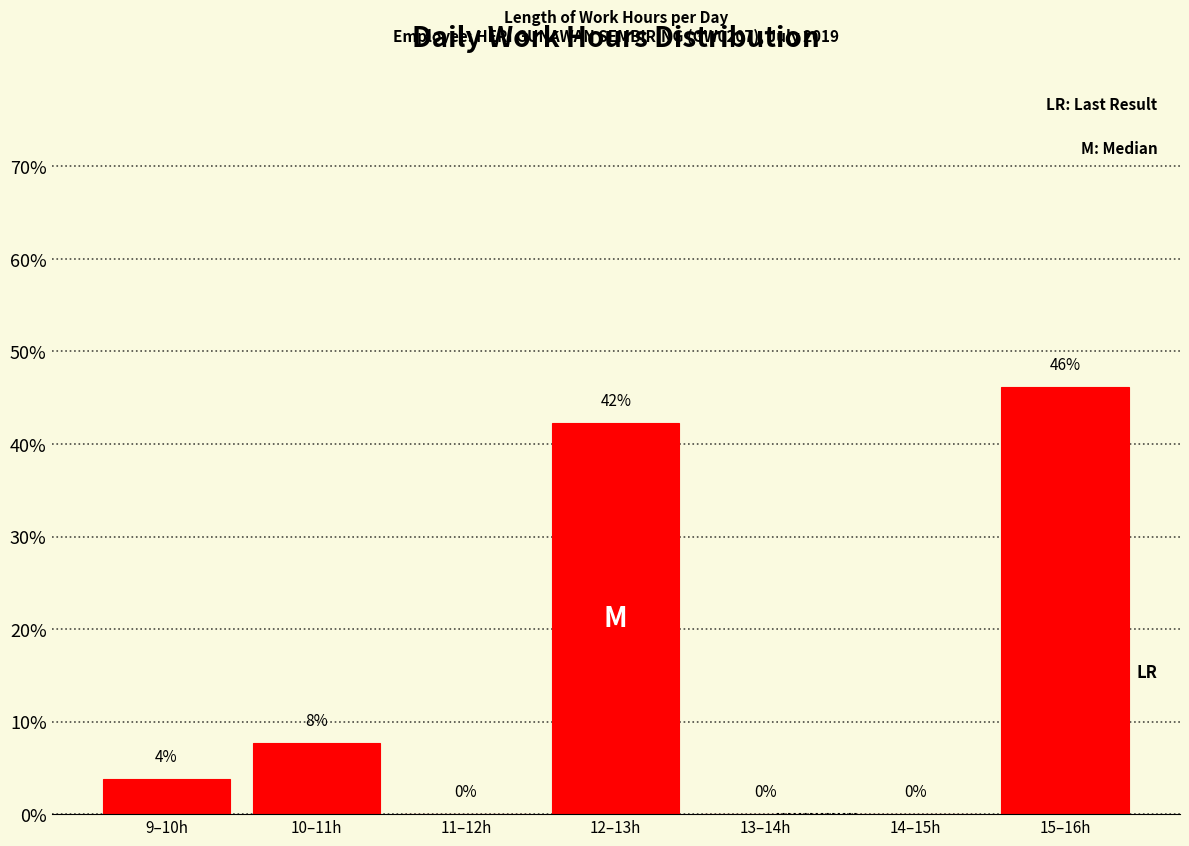

Between 10–11h and 14–15h, which is larger?

10–11h